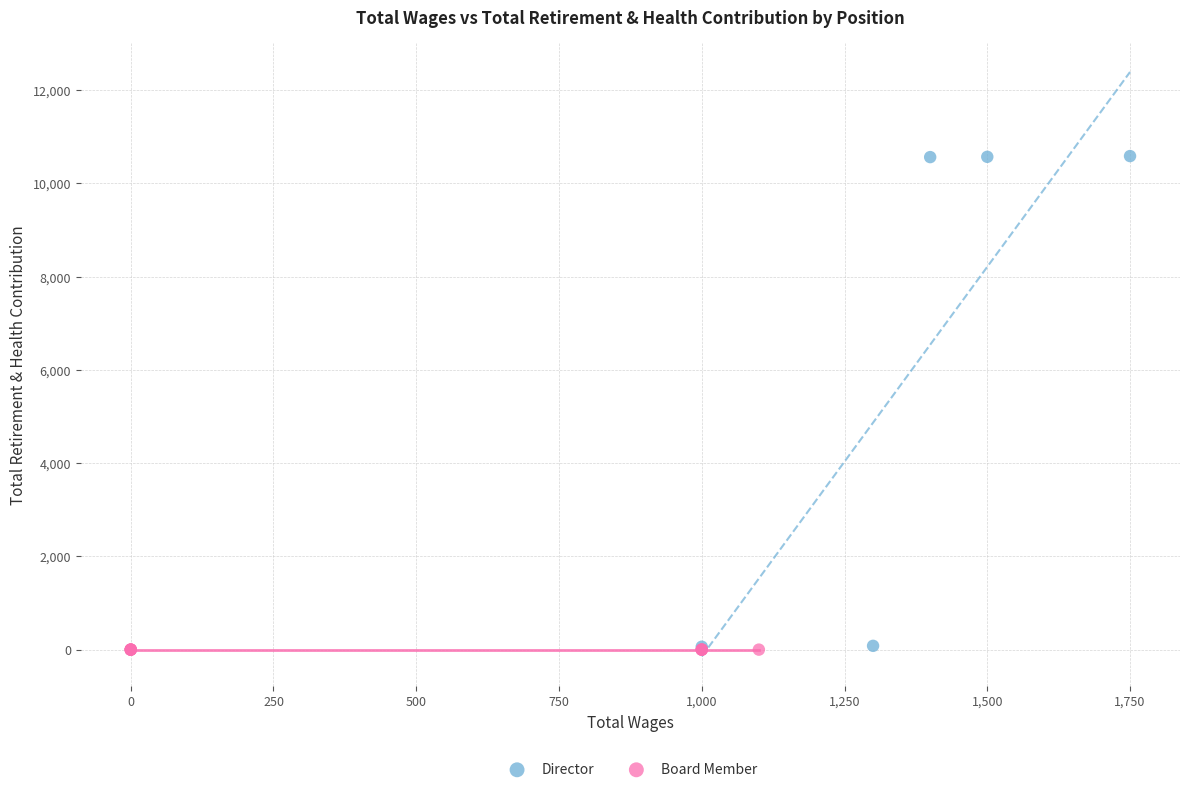

Which series contains the highest Y value?

Director